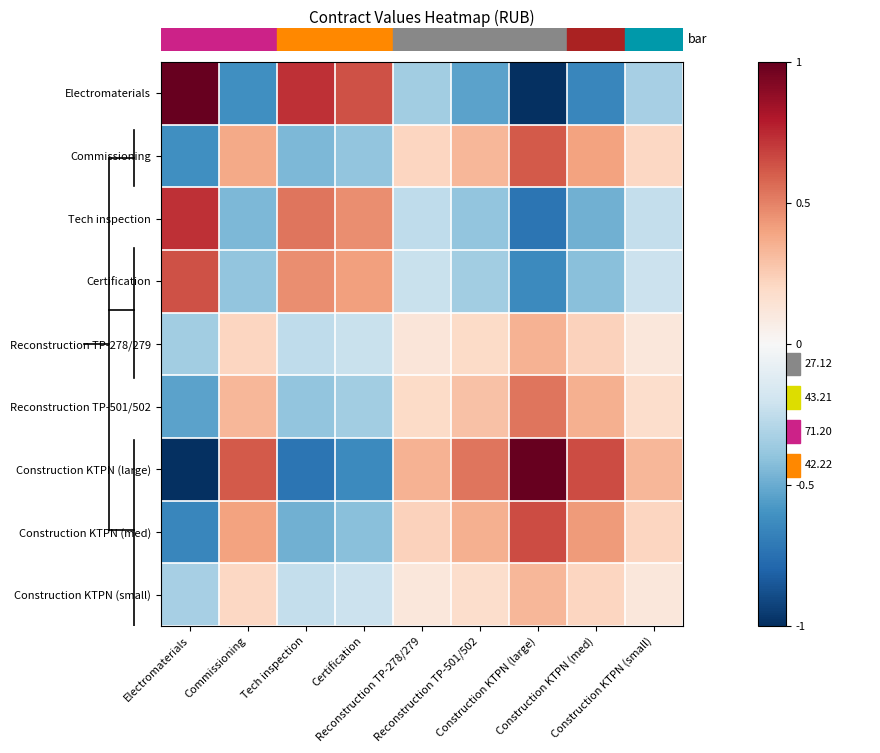

At how many categories does at least one series exceed 0?

9